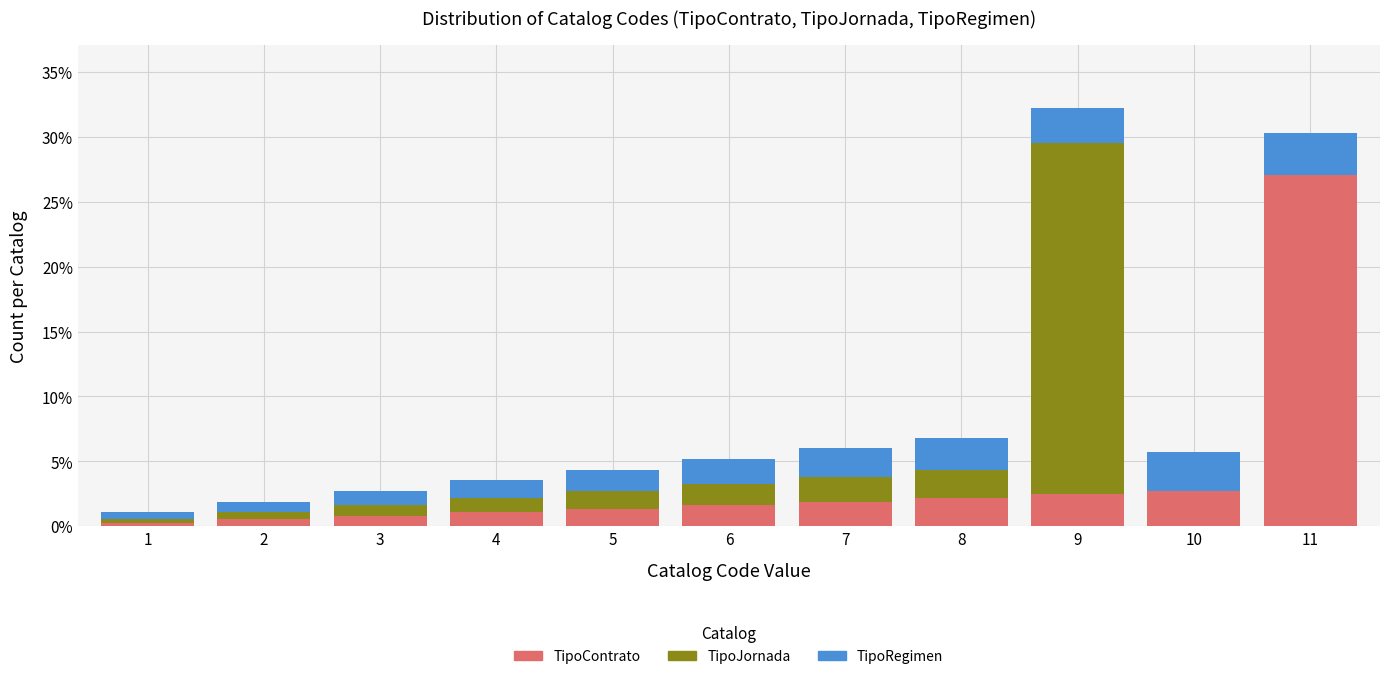

At which label does TipoContrato reach its peak?

11